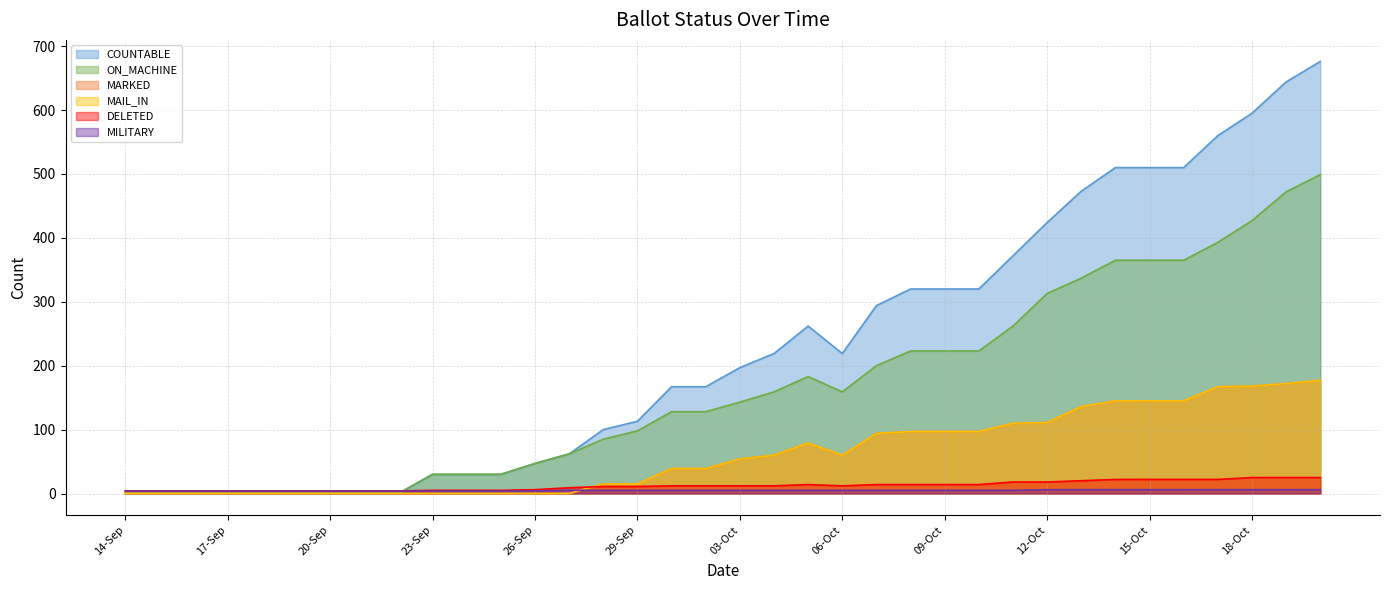

Which series changed the most between 15-Sep and 28-Sep?

COUNTABLE